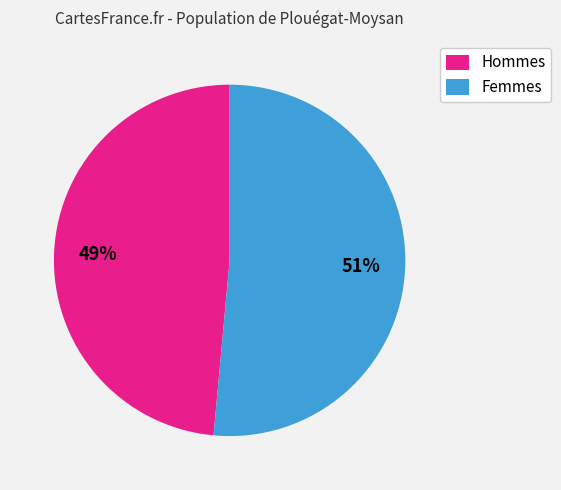

Which has a higher value, Hommes or Femmes?

Femmes